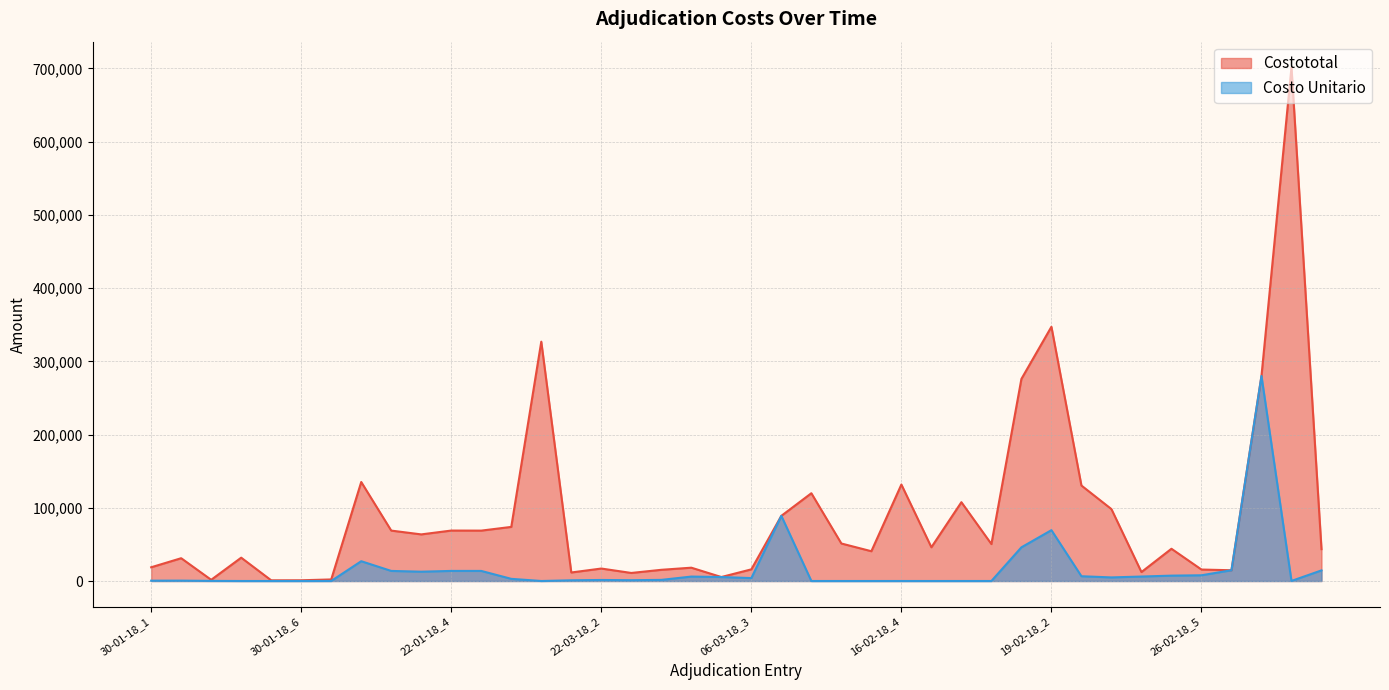

Between 16-02-18_3 and 18-01-18_1, which series saw the biggest shift?

Costo Unitario